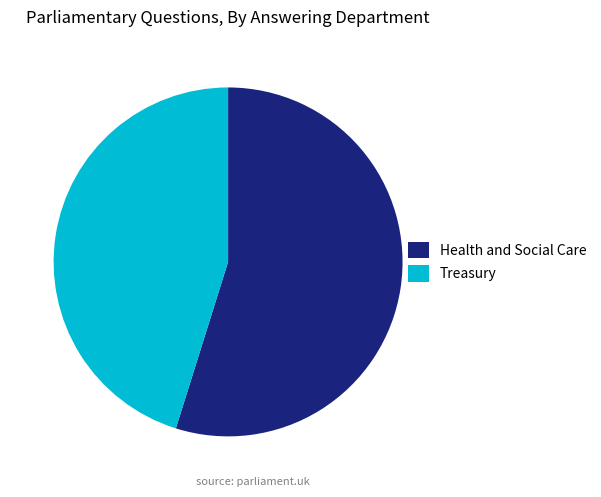

Rank the categories by value from highest to lowest.

Health and Social Care, Treasury